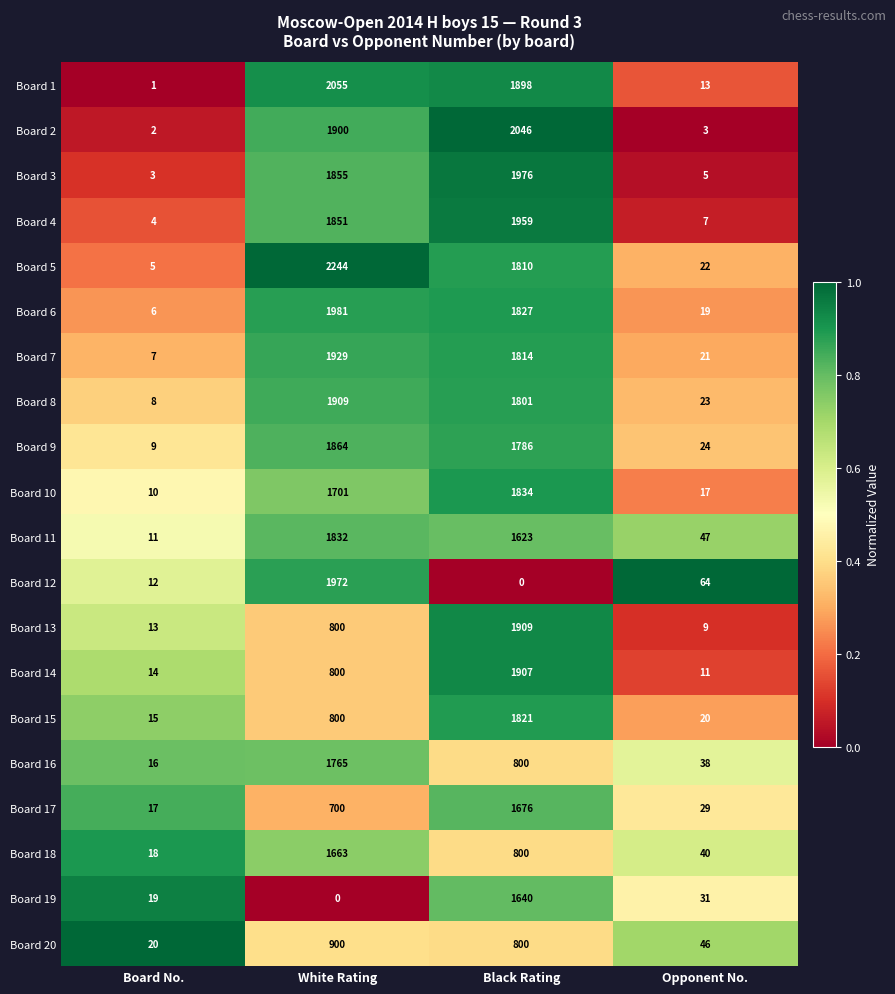

Which series has the widest spread of values?

Board 5